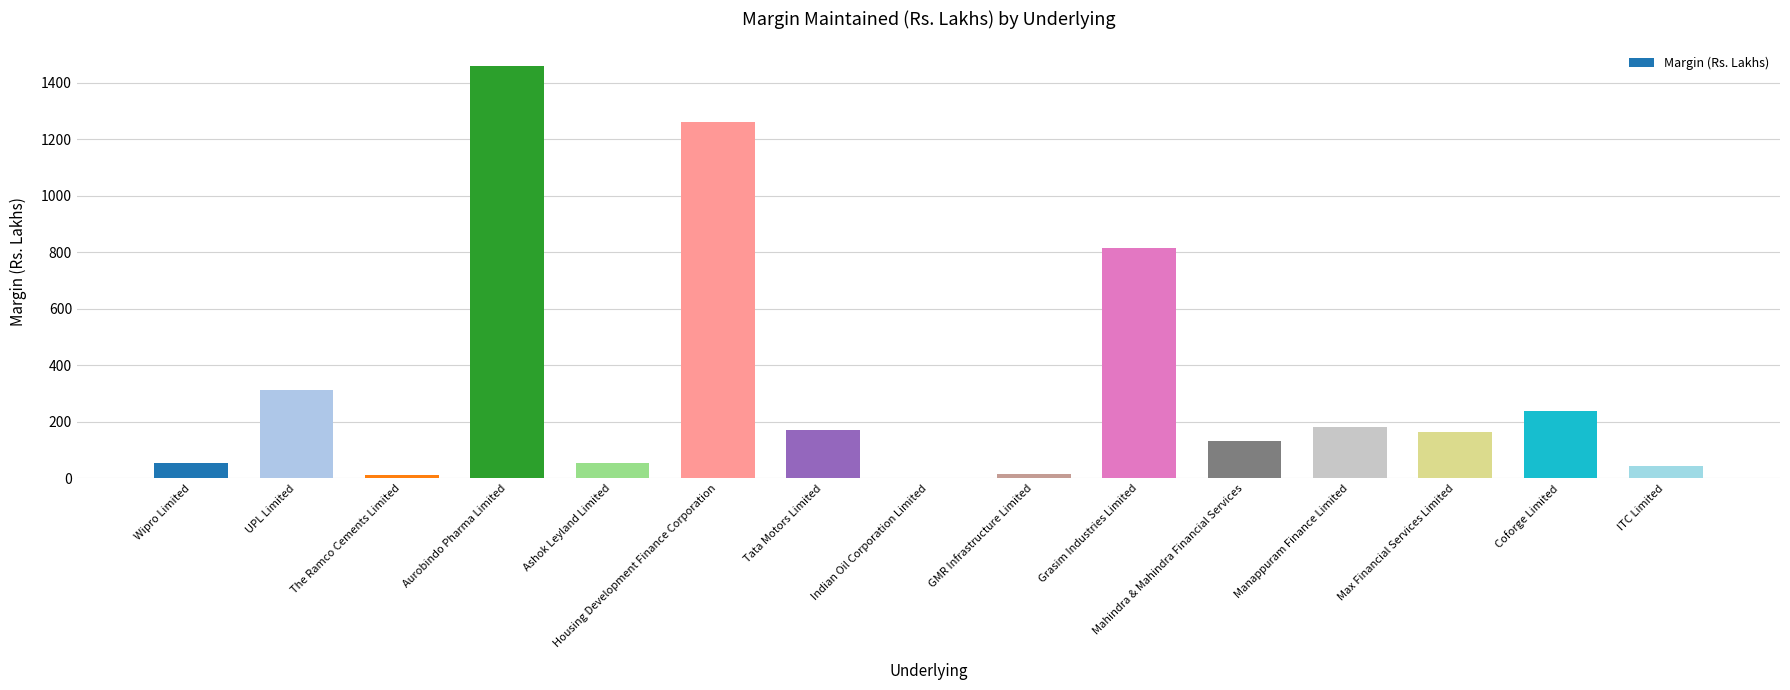

True or false: the data shows 172.5 at Tata Motors Limited.

True